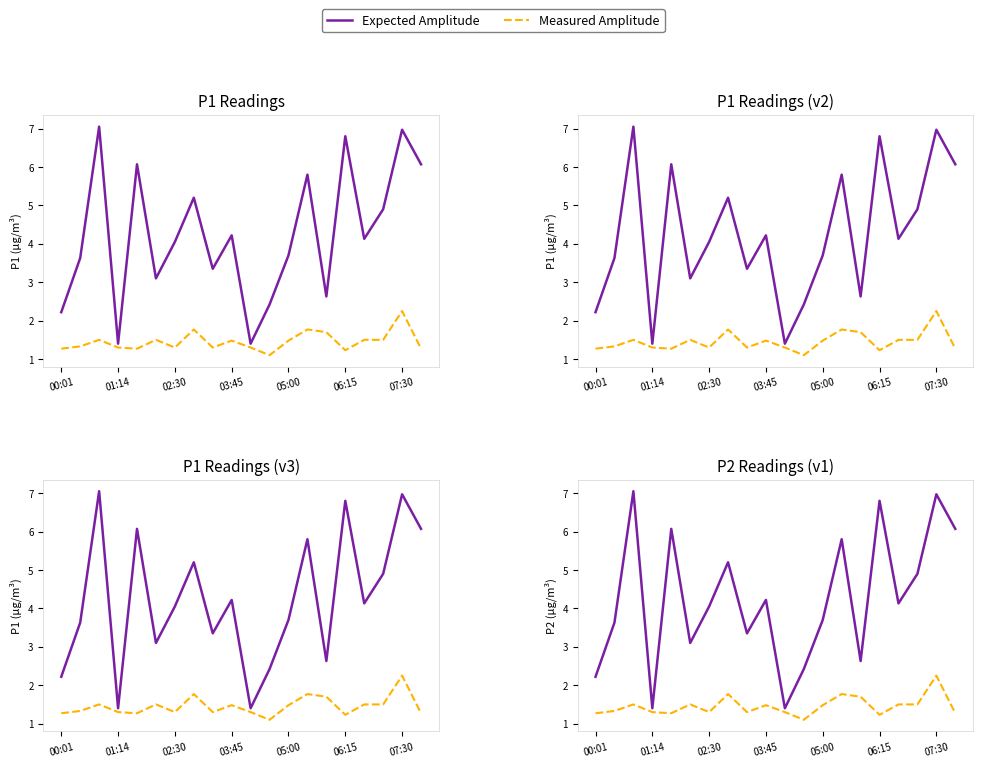

True or false: Expected Amplitude and Measured Amplitude intersect in this chart.

False